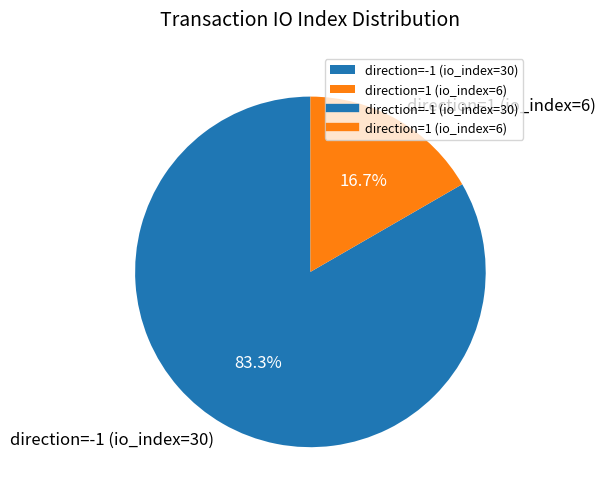

Between direction=1 (io_index=6) and direction=-1 (io_index=30), which is larger?

direction=-1 (io_index=30)